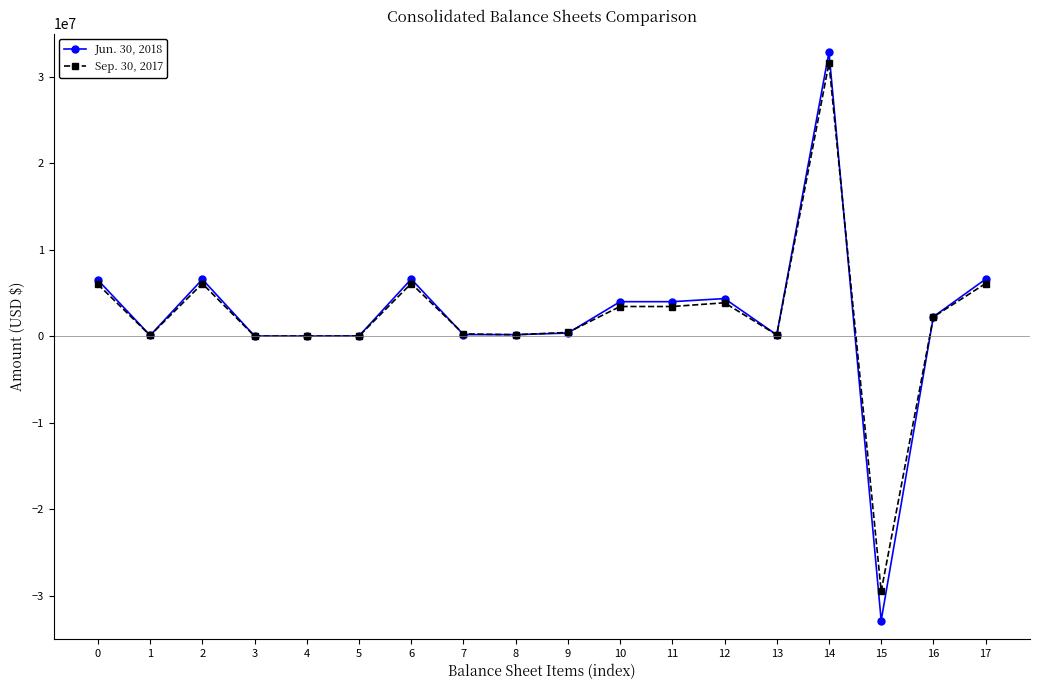

The value of Sep. 30, 2017 at 2 is 2983143. True or false?

False